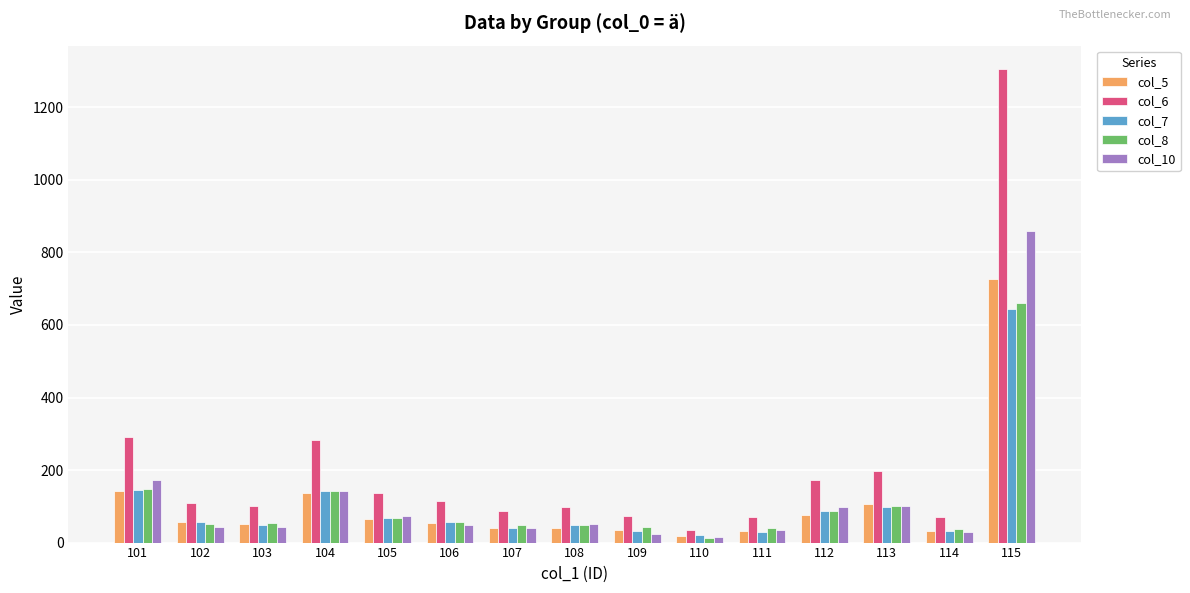

What value does the col_6 series have at 108, to the nearest 50?

100